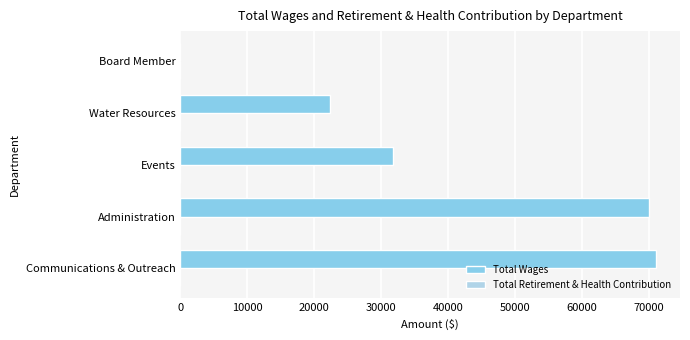

Reading bottom to top, extract all data points from this chart.

Communications & Outreach=71085	Administration=69973	Events=31755	Water Resources=22440	Board Member=0